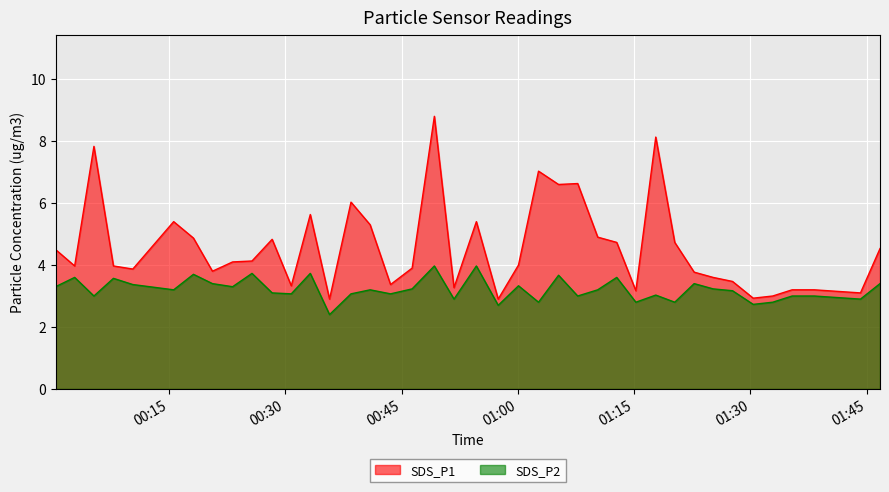

How many lines are shown in the chart?

2